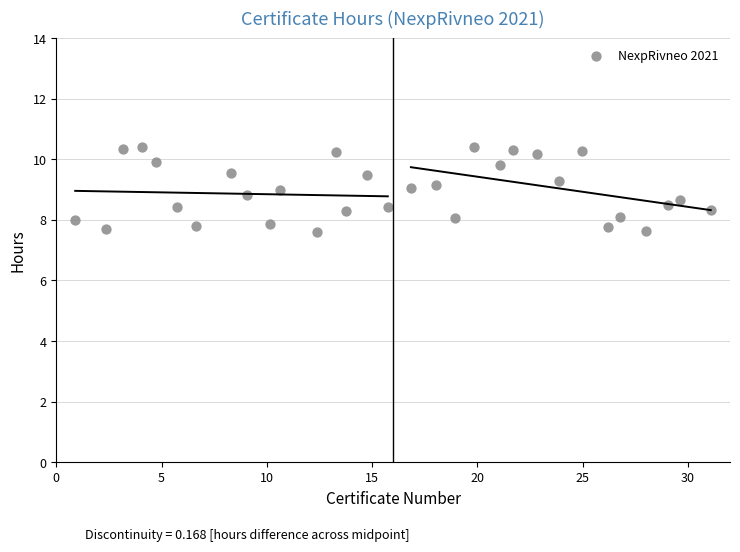

What is the range of Y values (max minus min)?

2.8